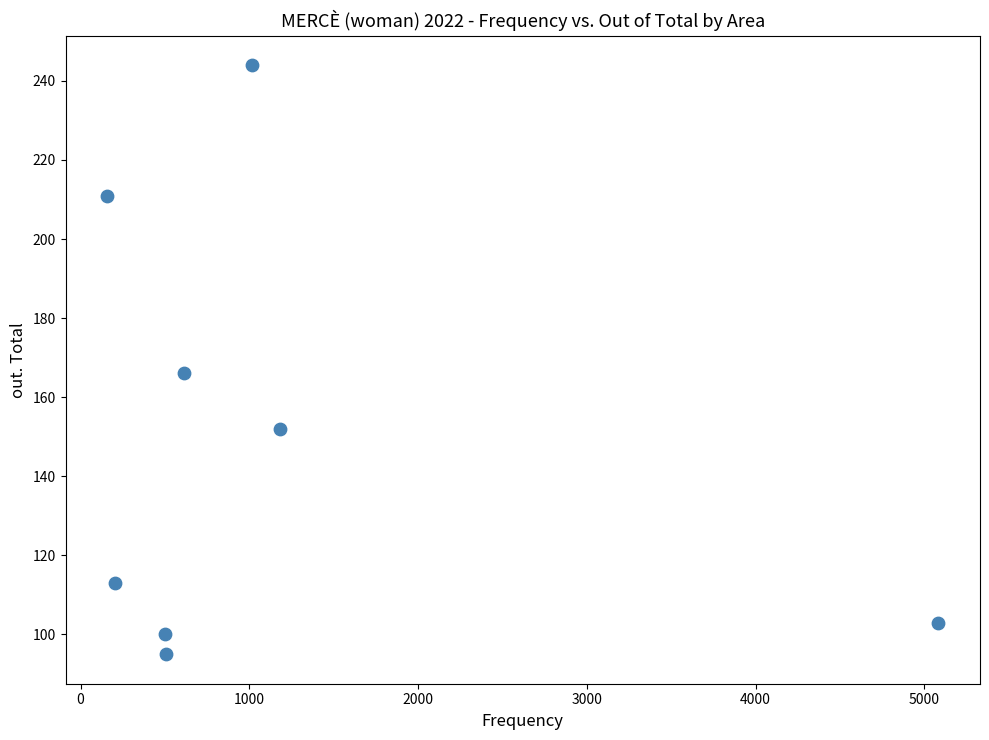

What is the average Y value?

148